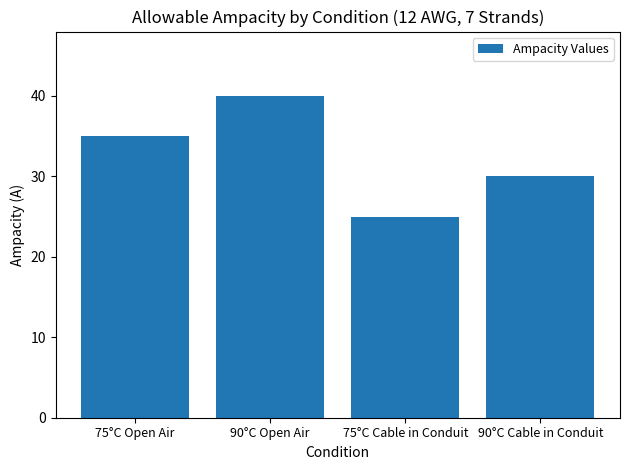

Approximately how many times larger is the value at 75°C Cable in Conduit compared to 90°C Cable in Conduit?

0.8